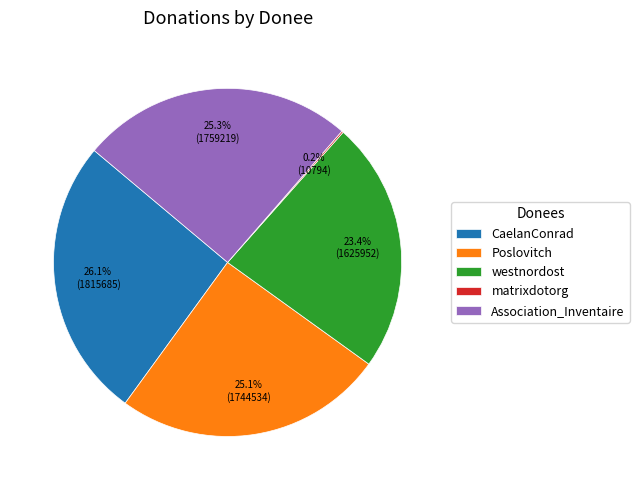

Which slice is the largest?

CaelanConrad